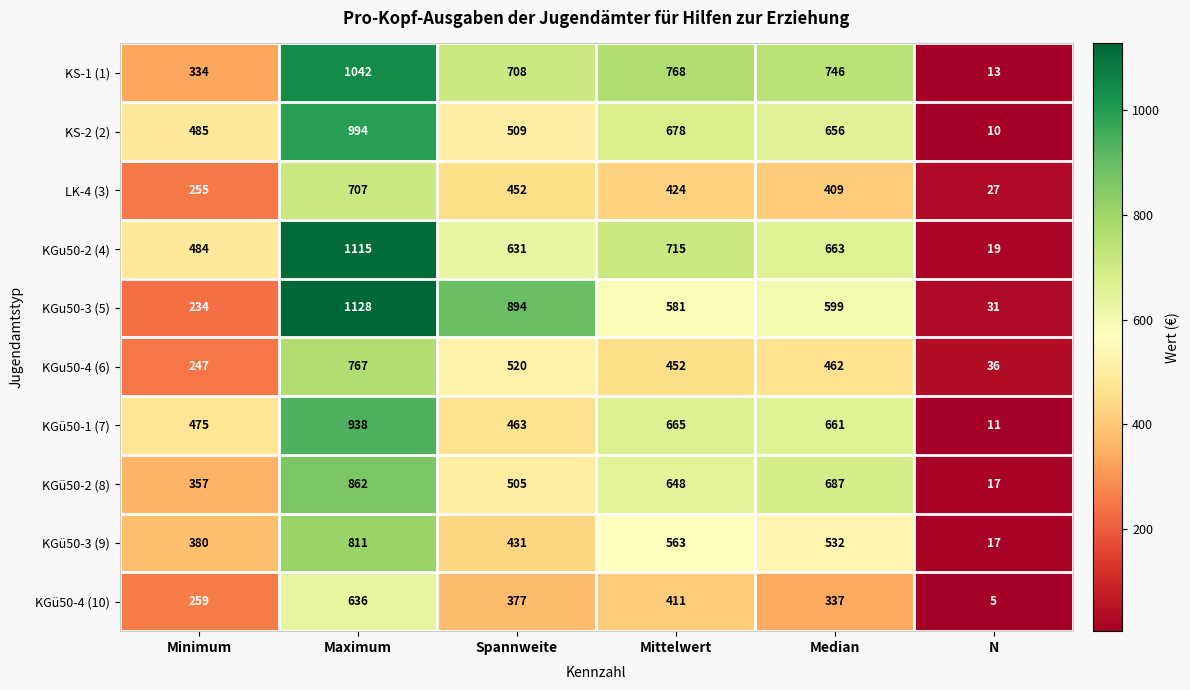

What is the spread (max minus min) of values at Median?

409